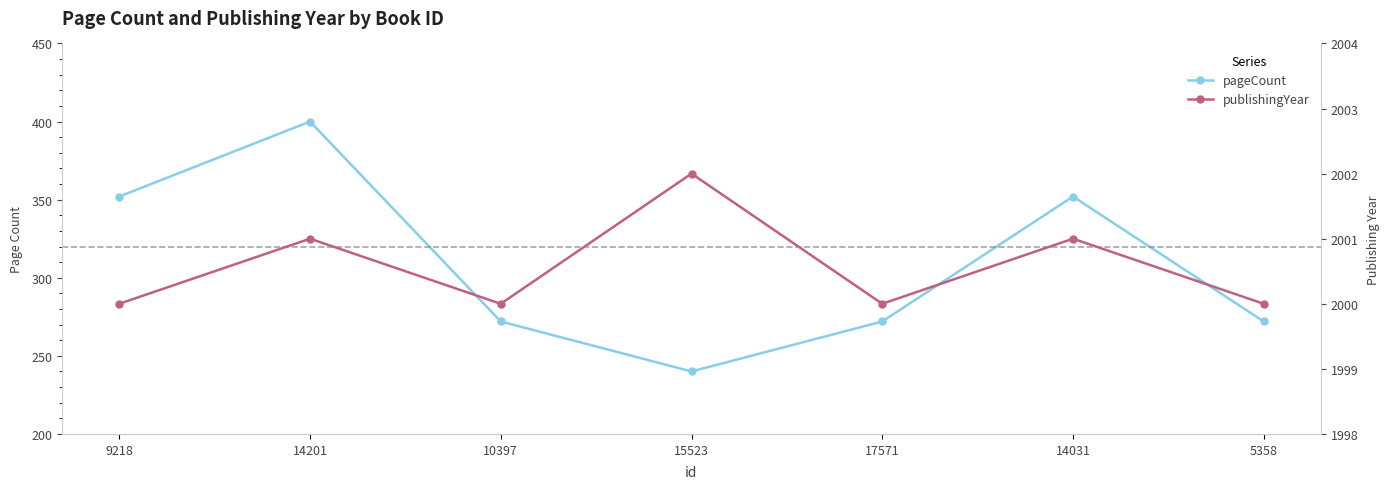

How many interior local valleys does the pageCount series have?

1